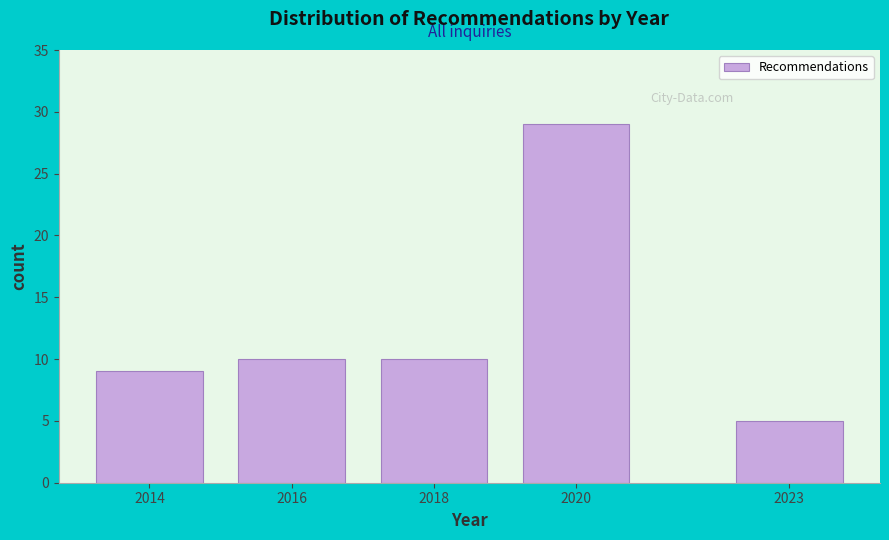

Reading left to right, extract all data points from this chart.

2014=9	2016=10	2018=10	2020=29	2023=5